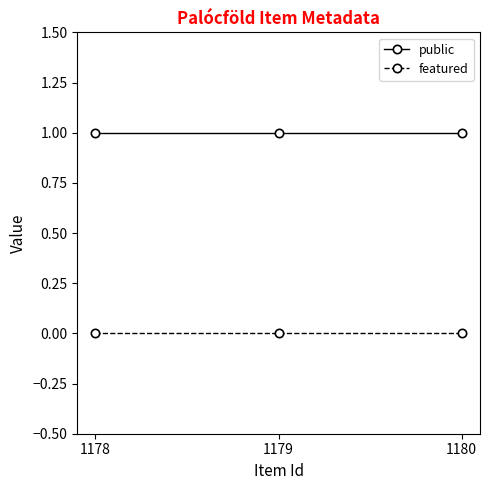

How many categories are shown in the chart?

3